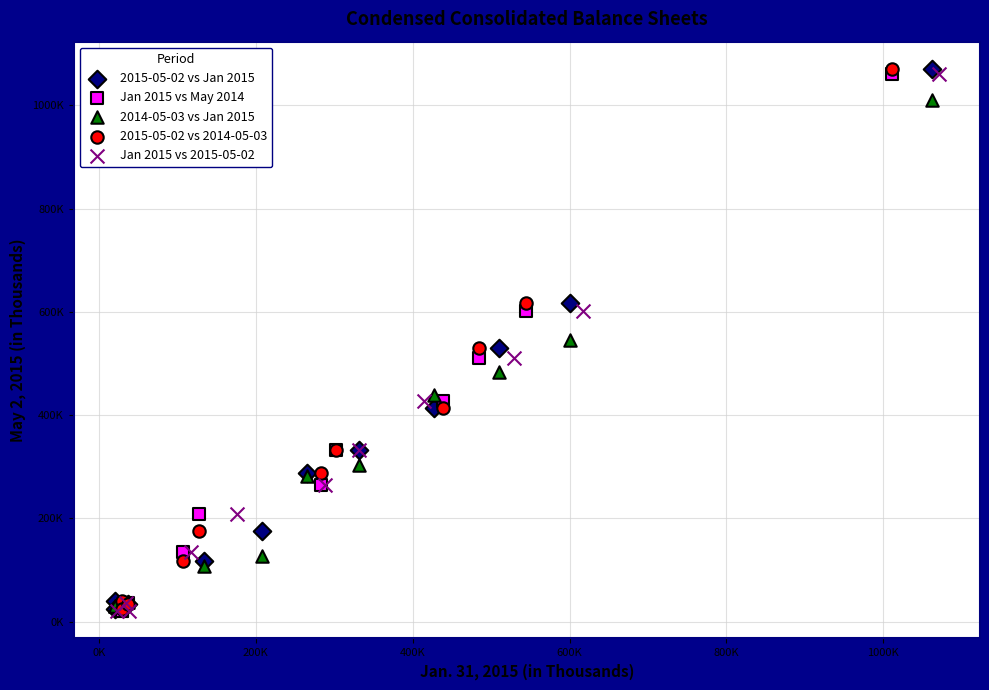

What are all the series names shown in the legend?

2015-05-02 vs Jan 2015, Jan 2015 vs May 2014, 2014-05-03 vs Jan 2015, 2015-05-02 vs 2014-05-03, Jan 2015 vs 2015-05-02